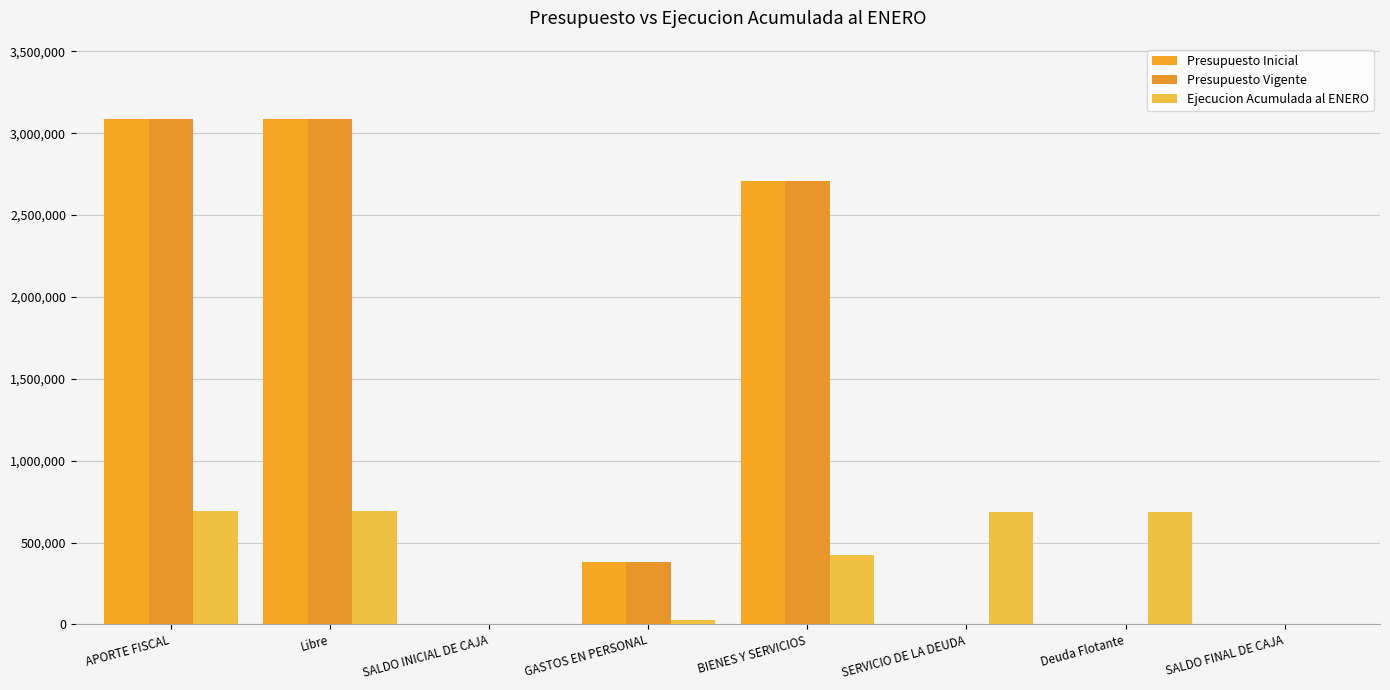

Are the bars horizontal?

No